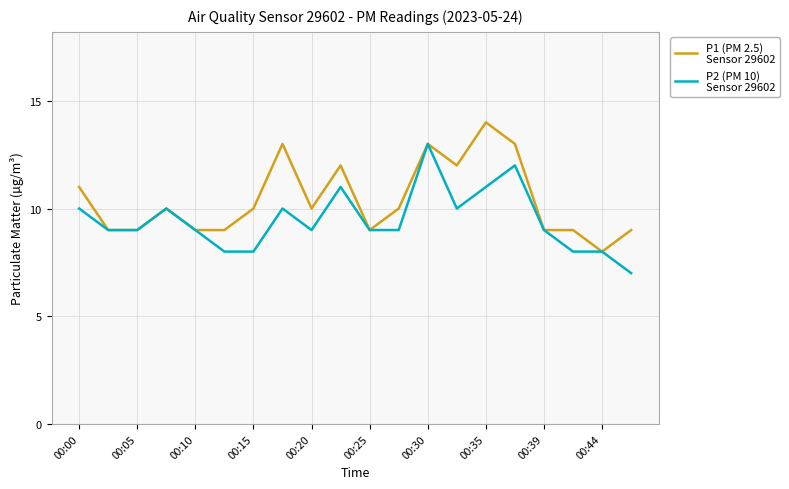

What is the minimum value shown in the chart?

7